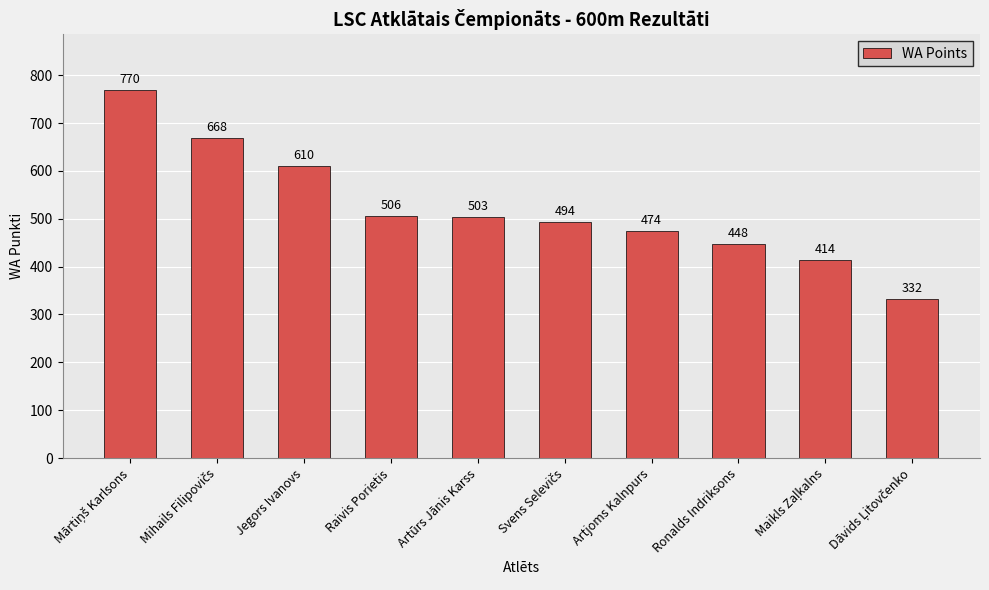

What is the change in value from Artūrs Jānis Karss to Artjoms Kalnpurs?

-29